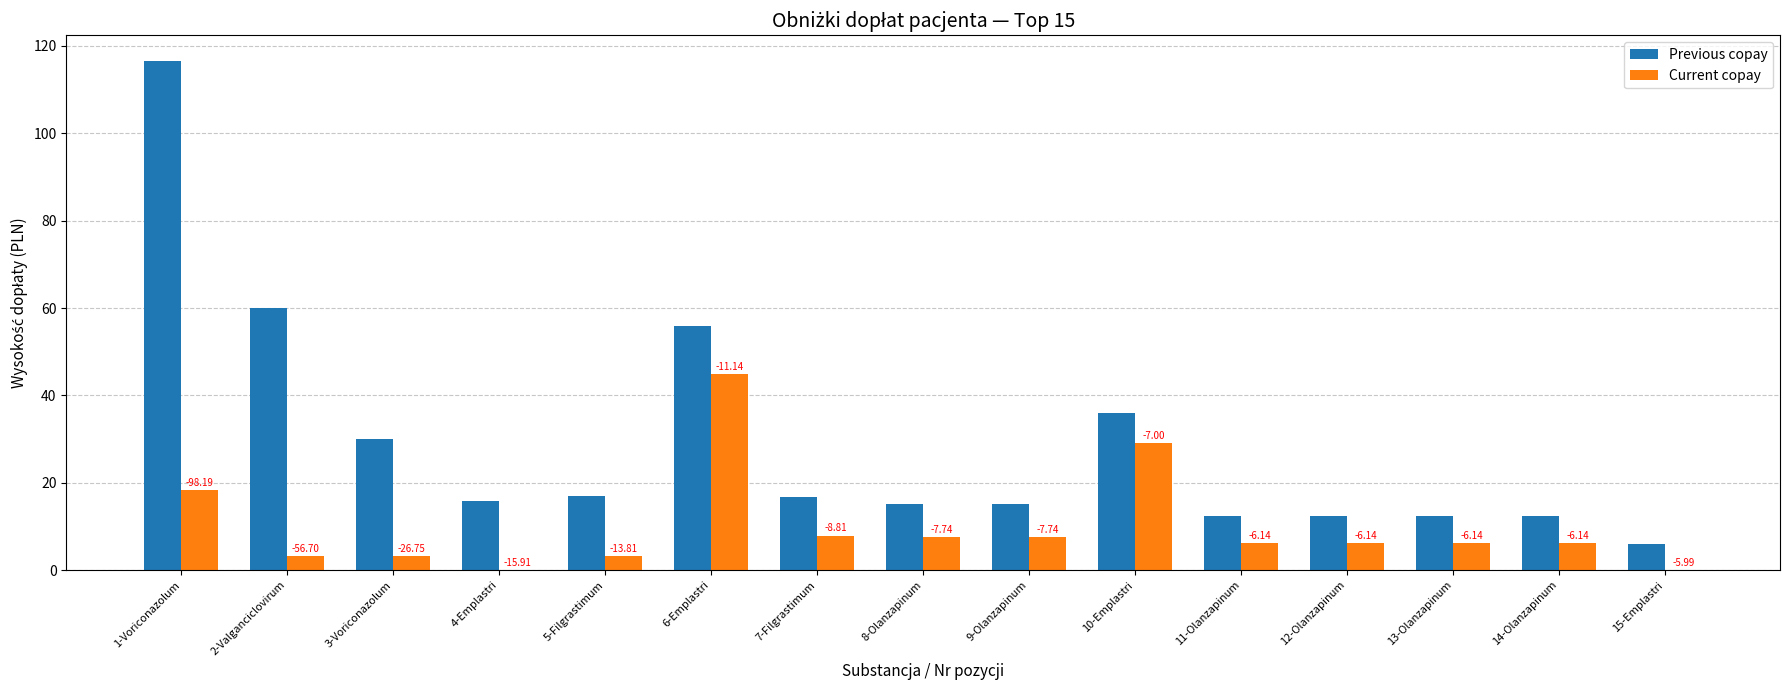

Are the bars grouped side by side (vs. stacked)?

Yes